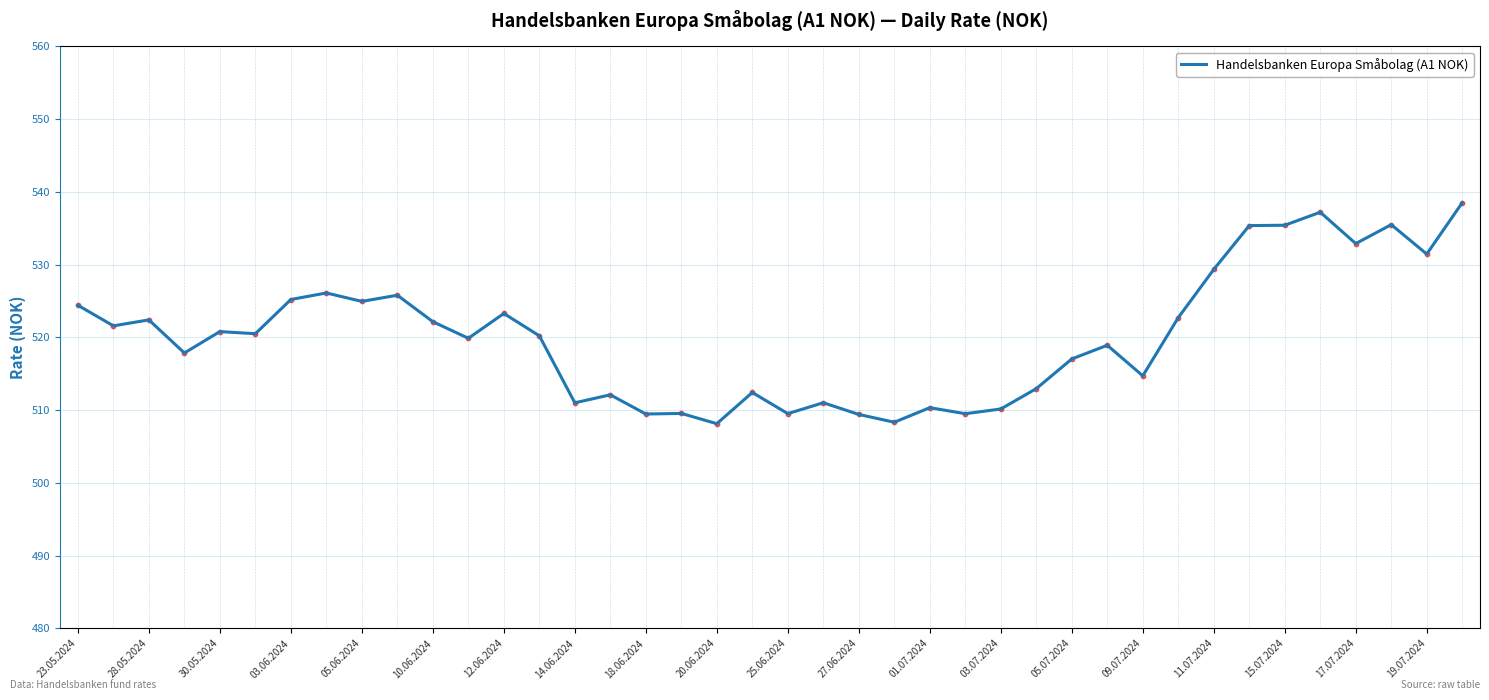

What is the maximum value shown in the chart?

538.5